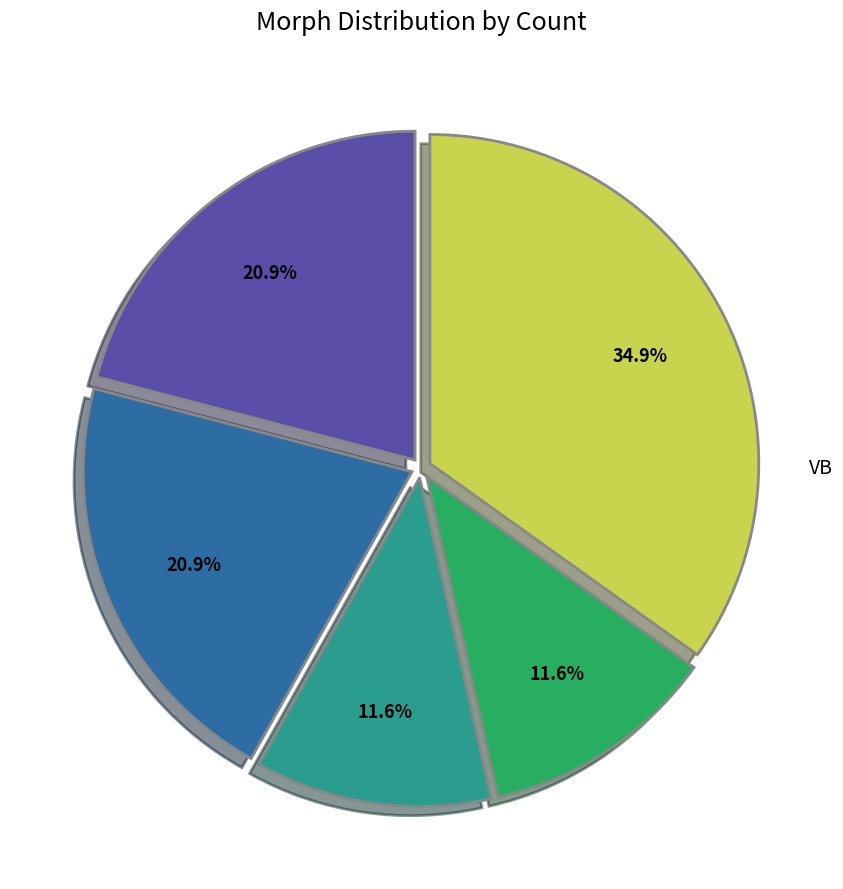

Does any single category account for the majority?

No